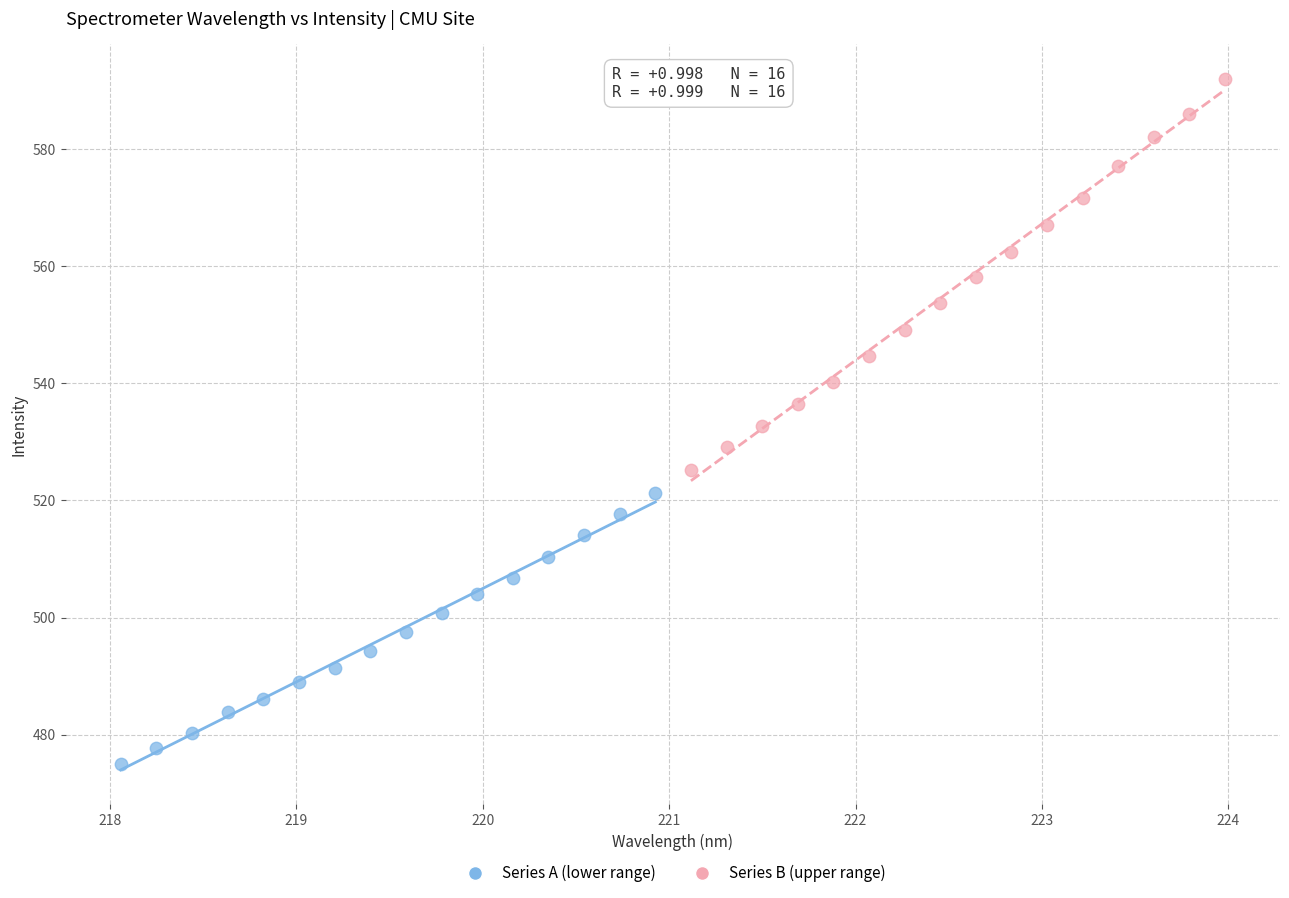

Which series has the largest Y range (max minus min)?

Series B (upper range)